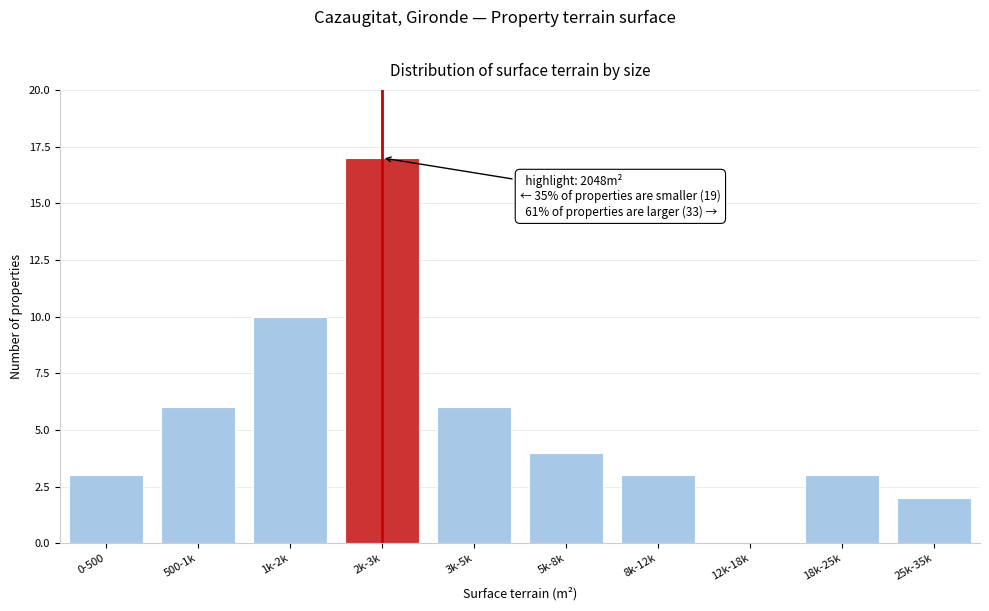

Reading right to left, list all the values displayed in this chart.

25k-35k=2	18k-25k=3	12k-18k=0	8k-12k=3	5k-8k=4	3k-5k=6	2k-3k=17	1k-2k=10	500-1k=6	0-500=3